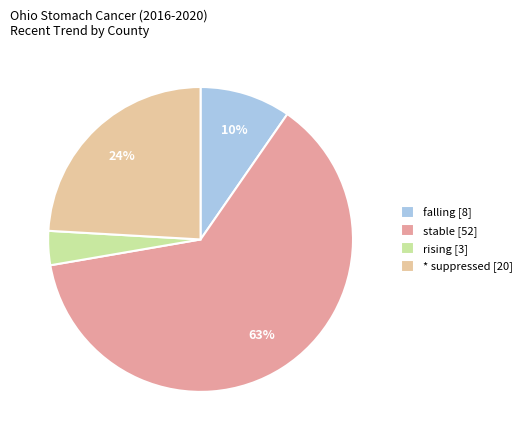

How many segments does this pie chart have?

4